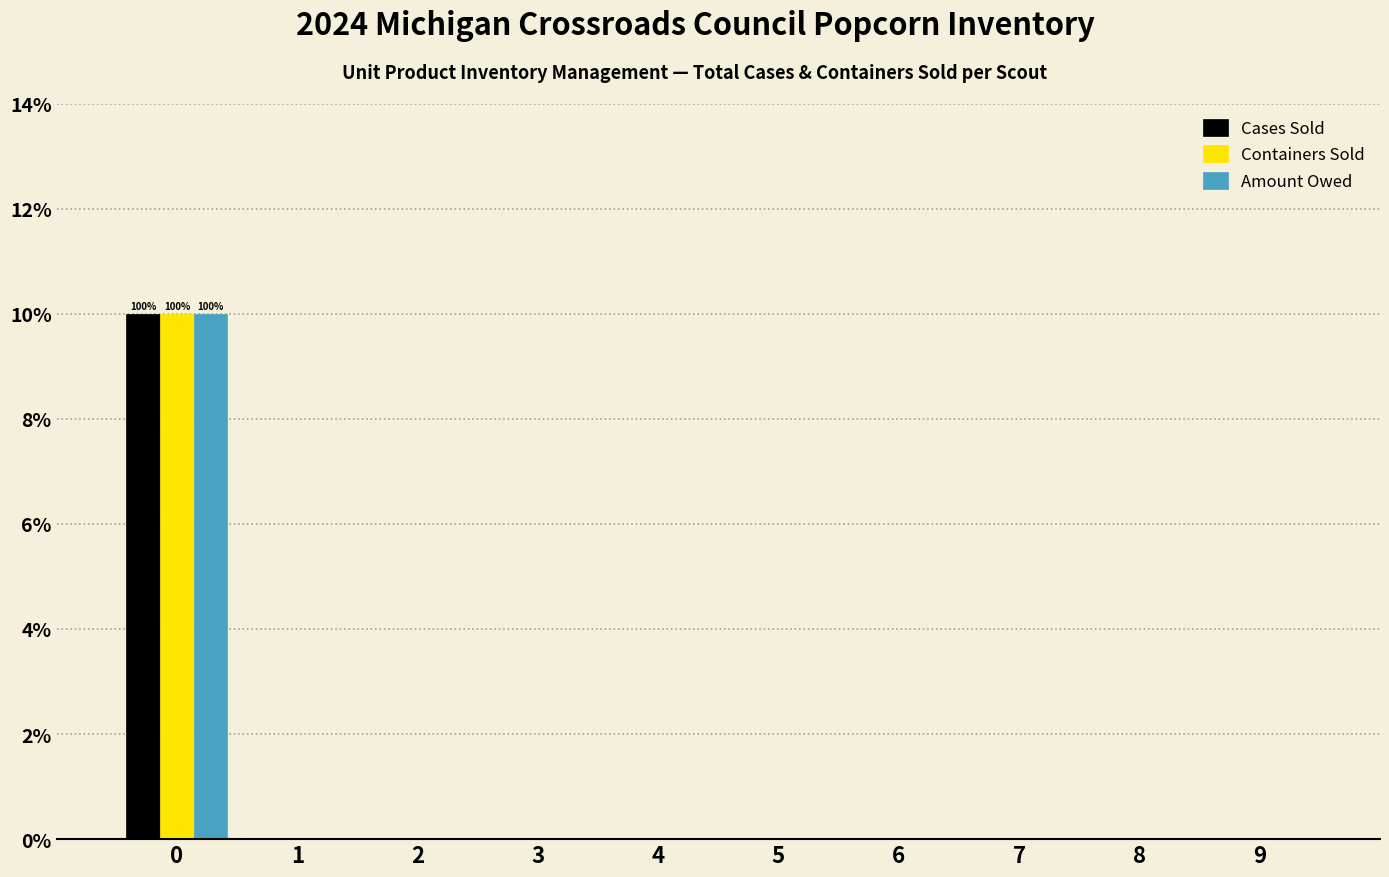

Reading left to right, list all the values displayed in this chart.

Cases Sold: 0=10	1=0	2=0	3=0	4=0	5=0	6=0	7=0	8=0	9=0
Containers Sold: 0=10	1=0	2=0	3=0	4=0	5=0	6=0	7=0	8=0	9=0
Amount Owed: 0=10	1=0	2=0	3=0	4=0	5=0	6=0	7=0	8=0	9=0